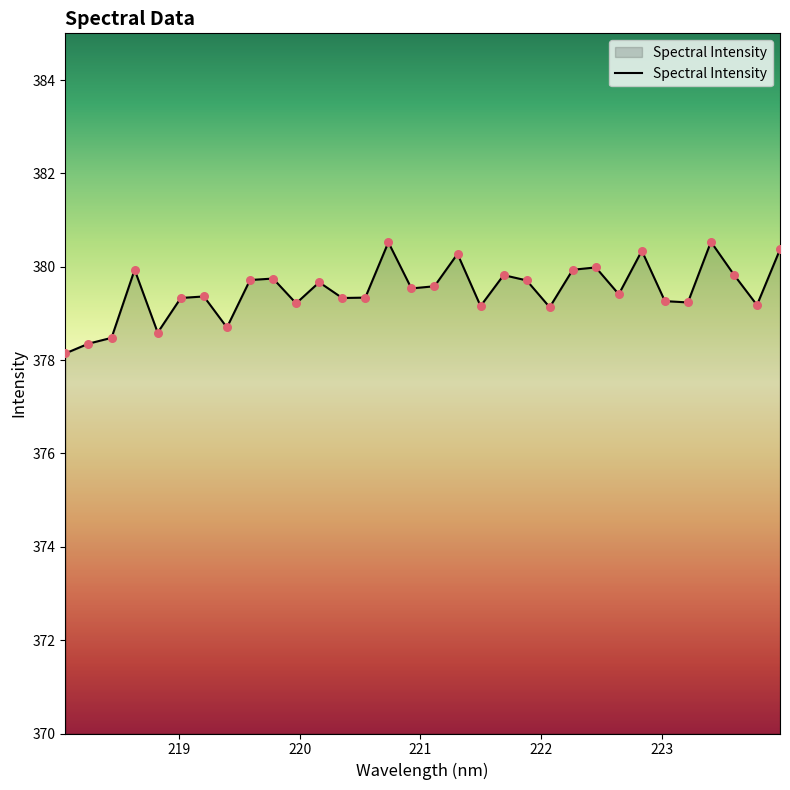

What is the minimum value shown in the chart?

378.1